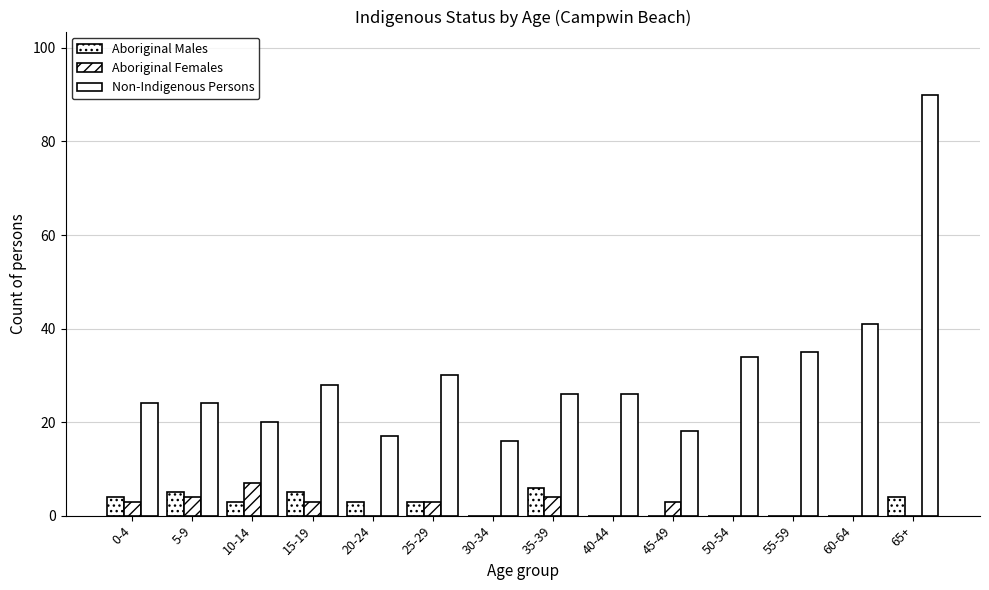

Are the bars horizontal?

No